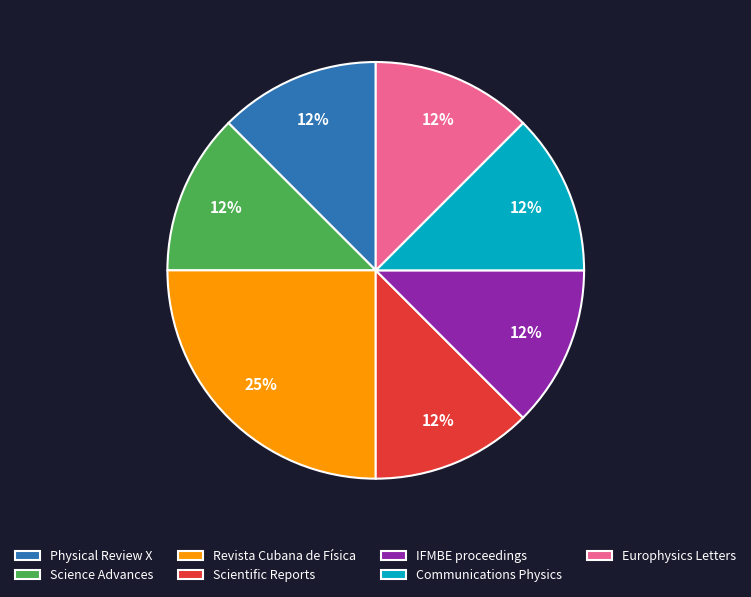

True or false: Revista Cubana de Física accounts for 25% of the total.

True